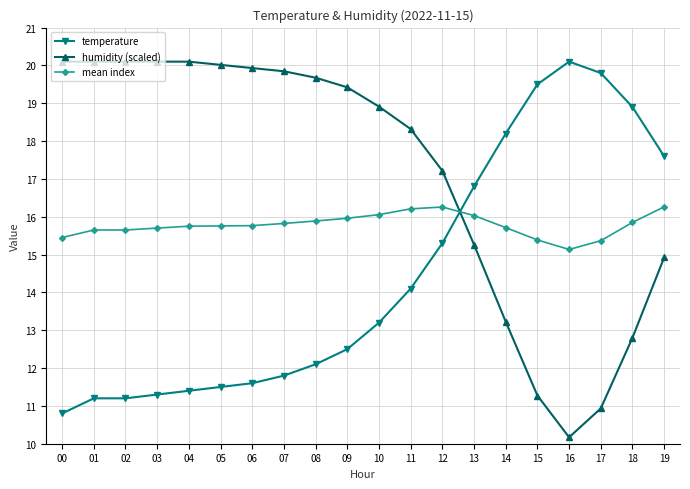

At which label does temperature reach its minimum?

00